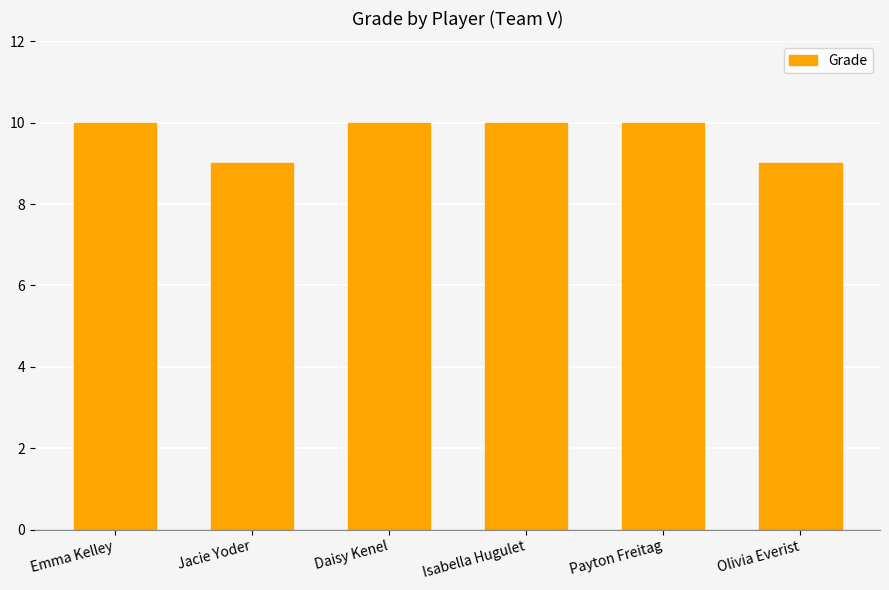

Is it true that the value at Payton Freitag is 4?

False